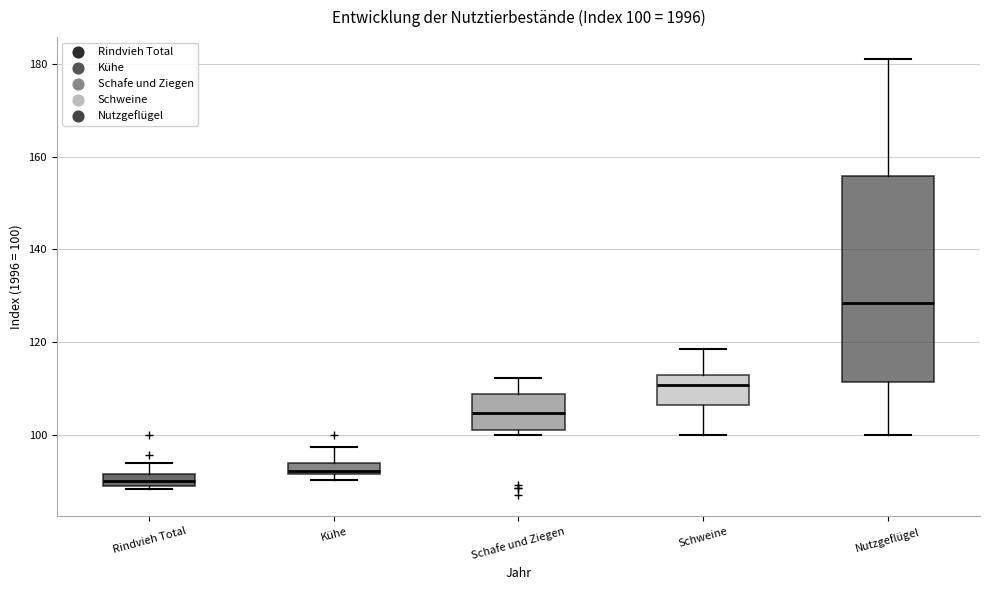

Comparing the boxes themselves (not the whiskers), which one is the tallest?

Nutzgeflügel